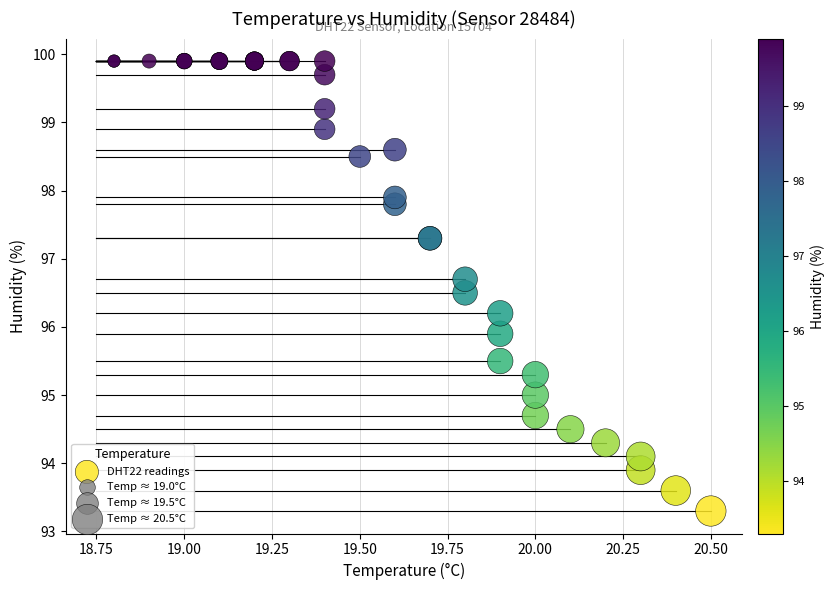

What Y value in the scatter plot is closest to 96?

95.9